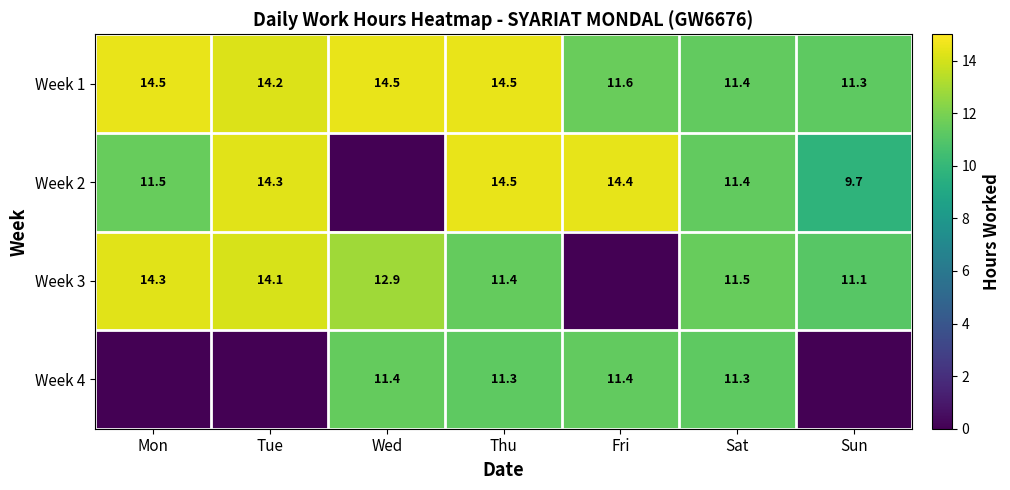

What is the sum of the Week 1 values at Thu and Wed?

29.0